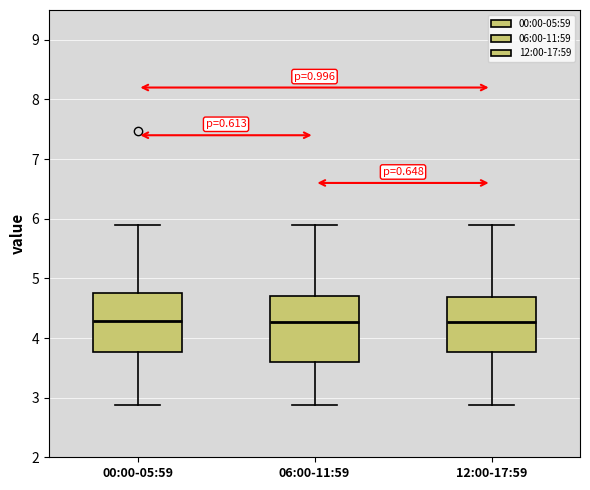

Where does the upper whisker of the box for 12:00-17:59 end on the y-axis? The values are not printed on the chart, so give them approximately, as read against the axis.

5.9